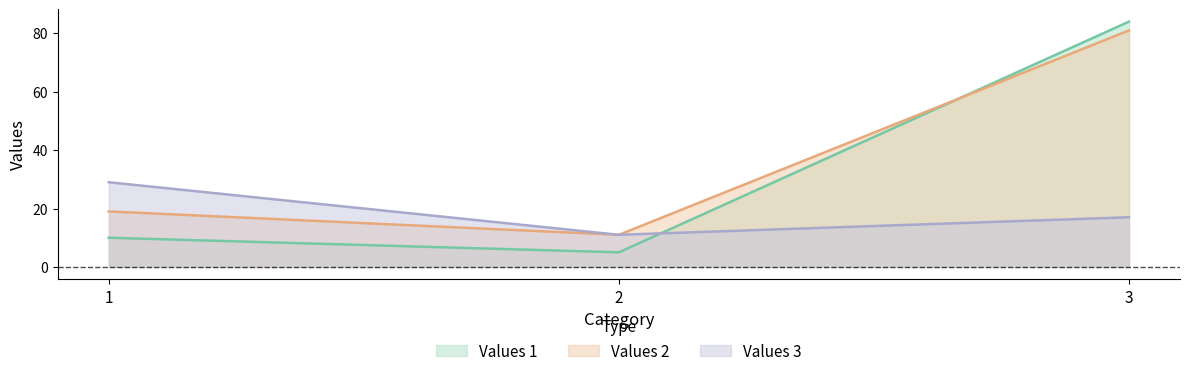

What is the value of the Values 2 point at the 3rd from the left?

81